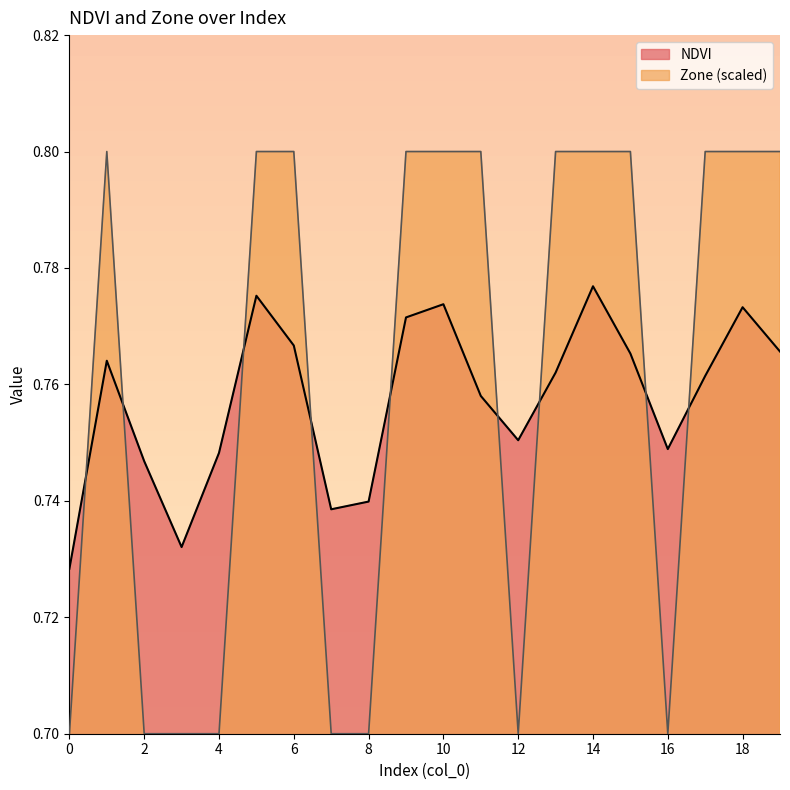

Rank the categories by Zone value from highest to lowest.

1, 5, 6, 9, 10, 11, 13, 14, 15, 17, 18, 19, 0, 2, 3, 4, 7, 8, 12, 16